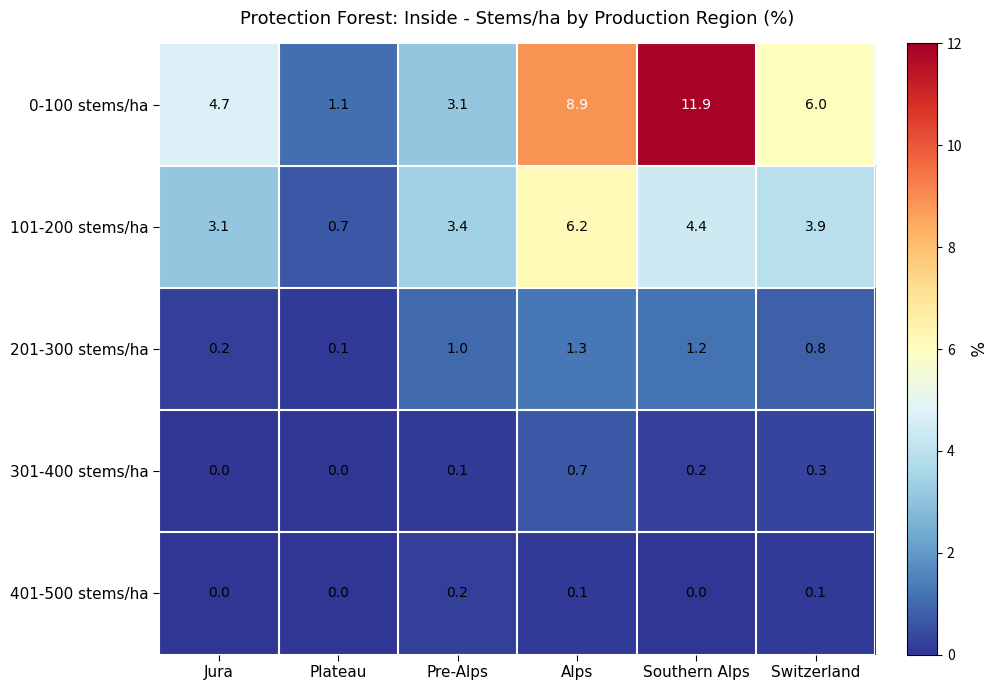

Which series has the widest spread of values?

0-100 stems/ha